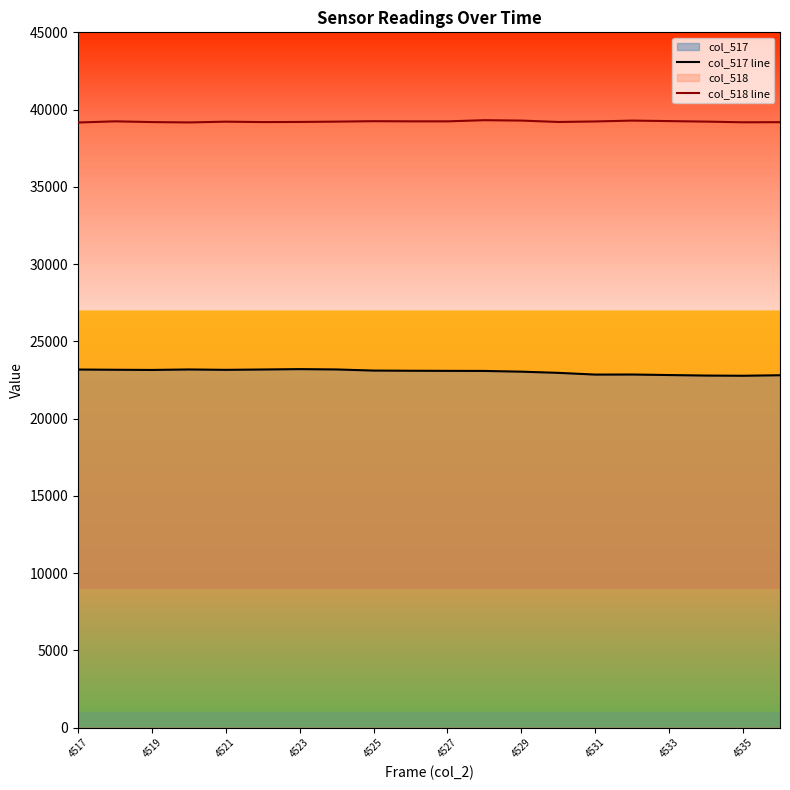

At which category does the chart reach its peak across all series?

11